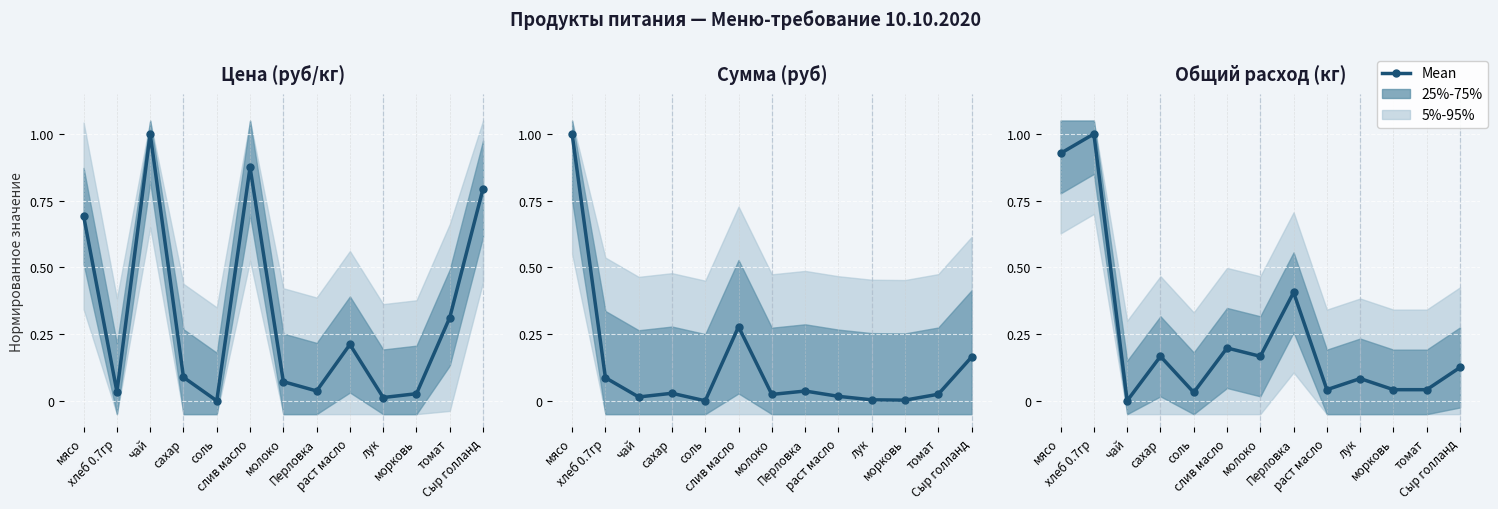

Rank the categories by value from highest to lowest.

хлеб 0.7гр, мясо, Перловка, слив масло, сахар, молоко, Сыр голланд, лук, раст масло, морковь, томат, соль, чай